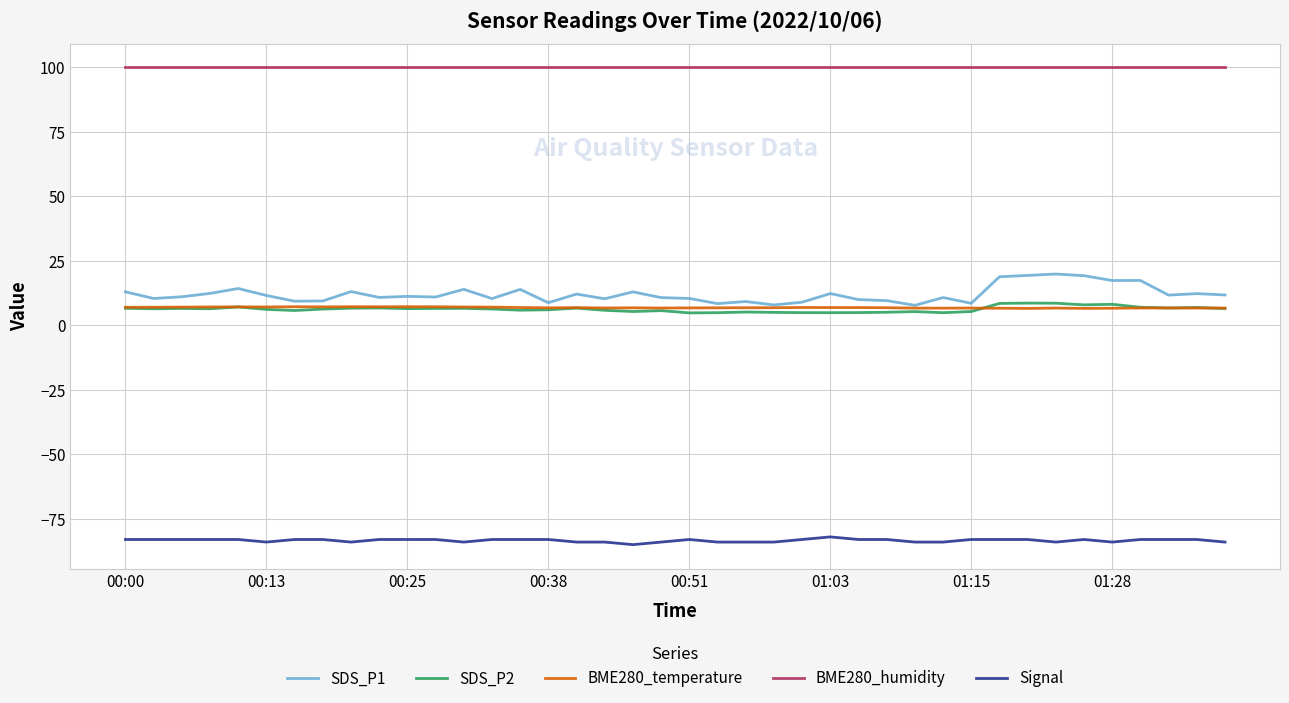

Which series has the largest range (max minus min)?

SDS_P1